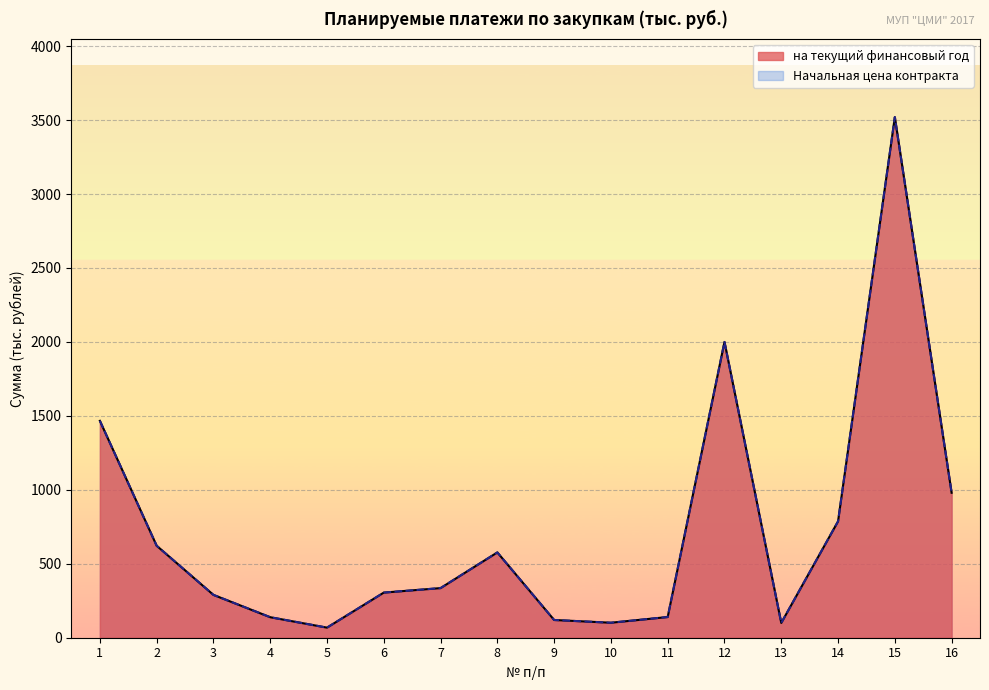

The value of на текущий финансовый год at 14 is 1023.9. True or false?

False